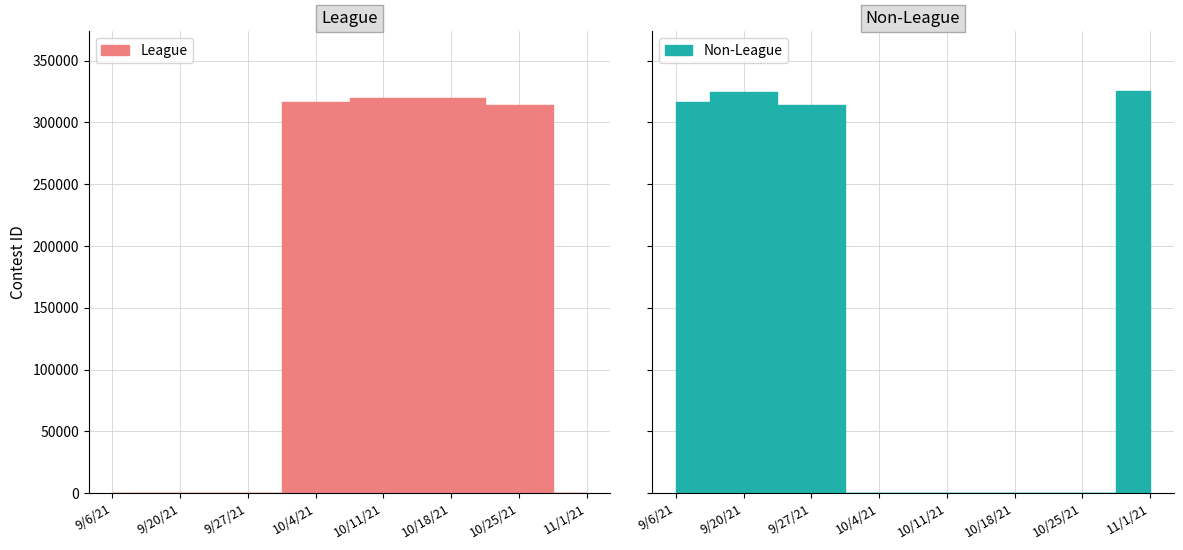

Reading left to right, transcribe all the data shown in this chart.

League: 0	0	0	316498	319713	319714	313735	0
Non-League: 316836	324957	314400	0	0	0	0	325121